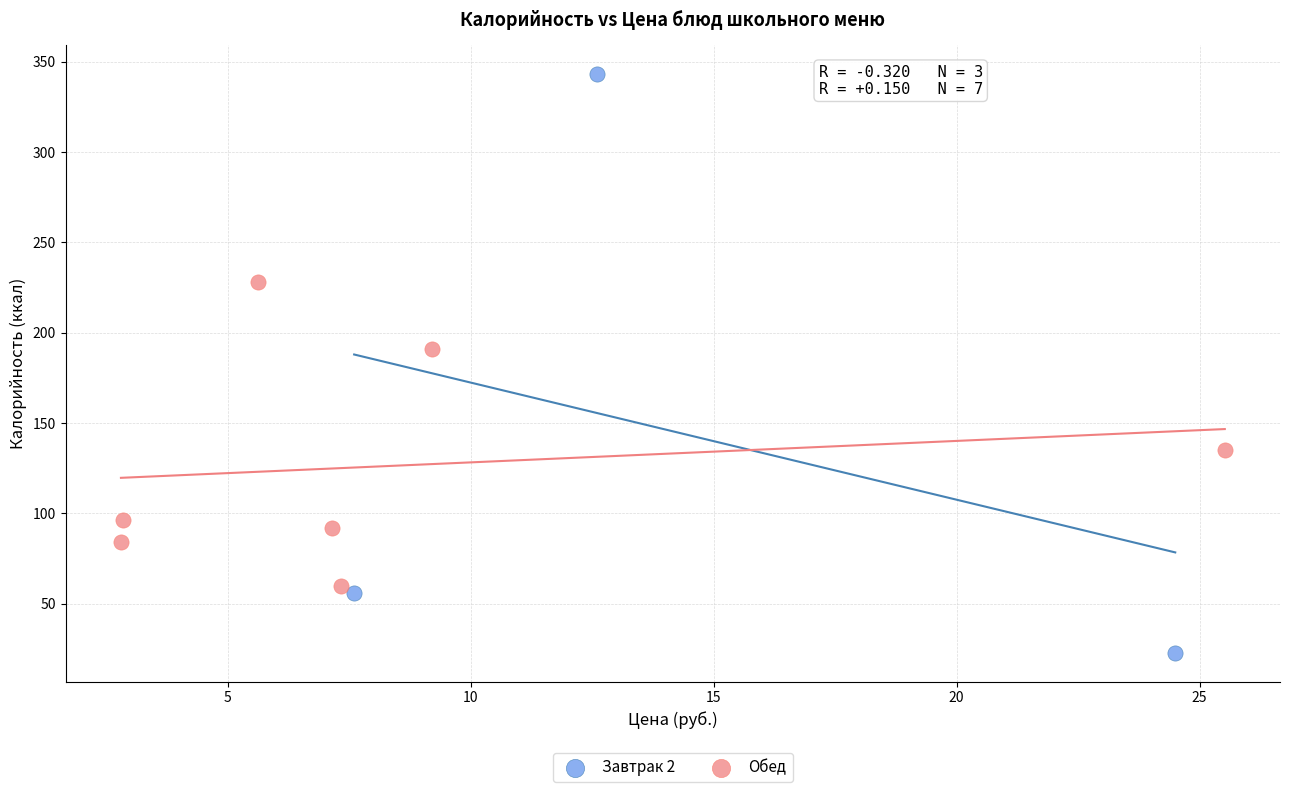

Which series reaches the minimum Y coordinate?

Завтрак 2